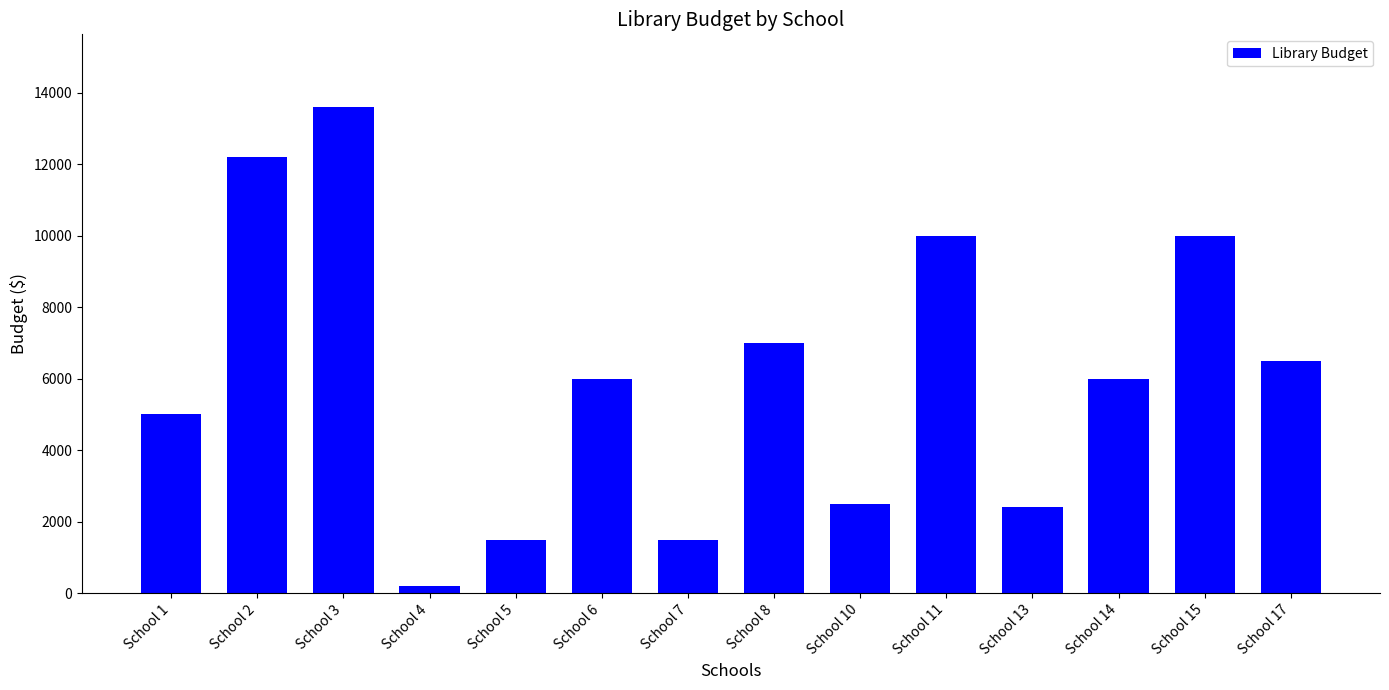

Is it true that the value at School 8 is 7000?

True